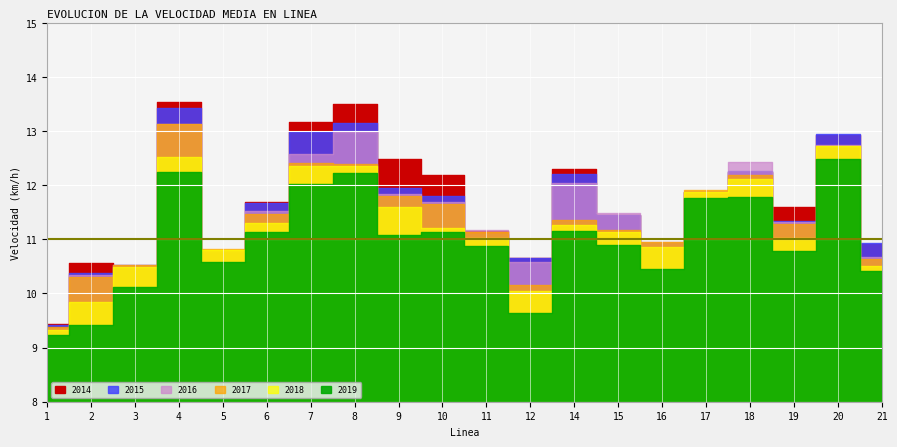

Which has a higher value, 15 or 5?

15